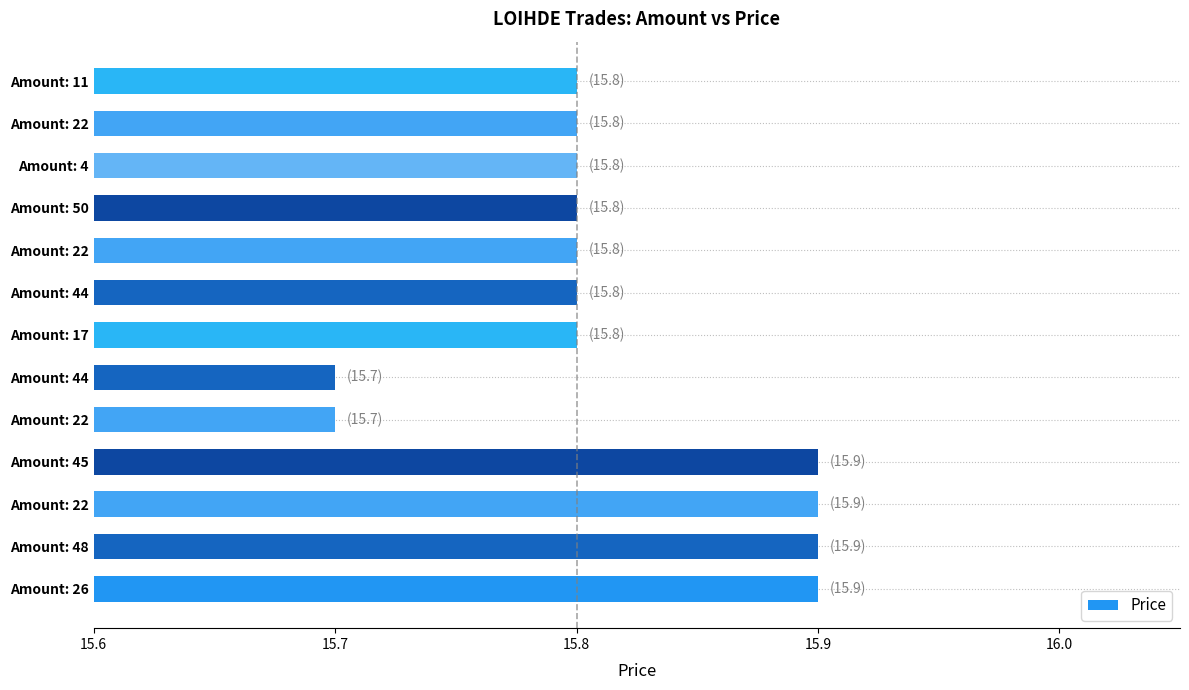

How many distinct data groups are displayed?

1